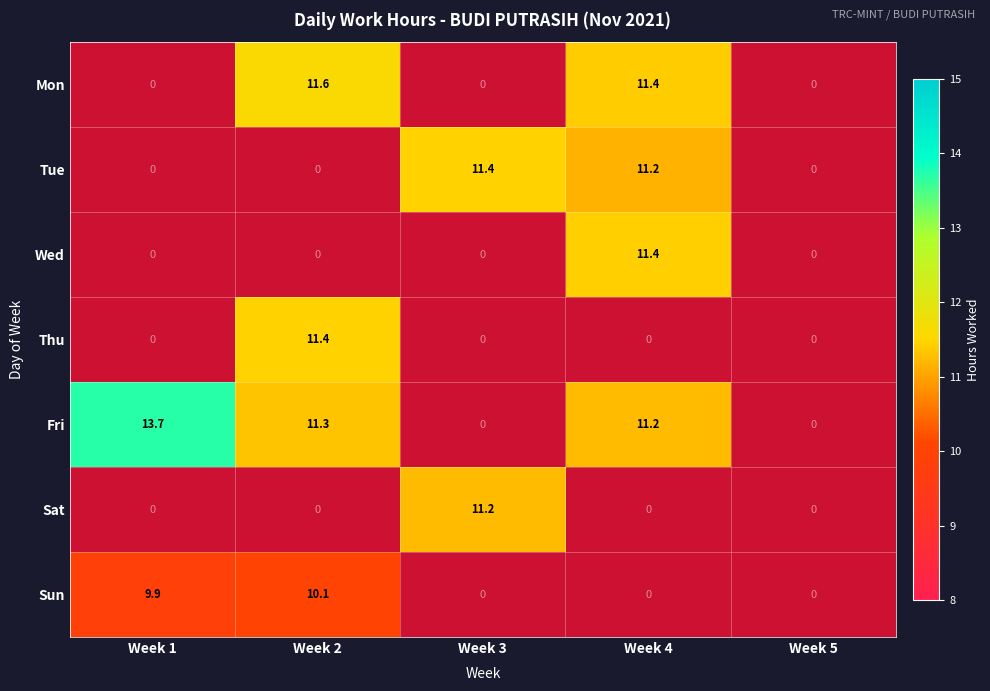

What is the sum of all Tue values?

22.6